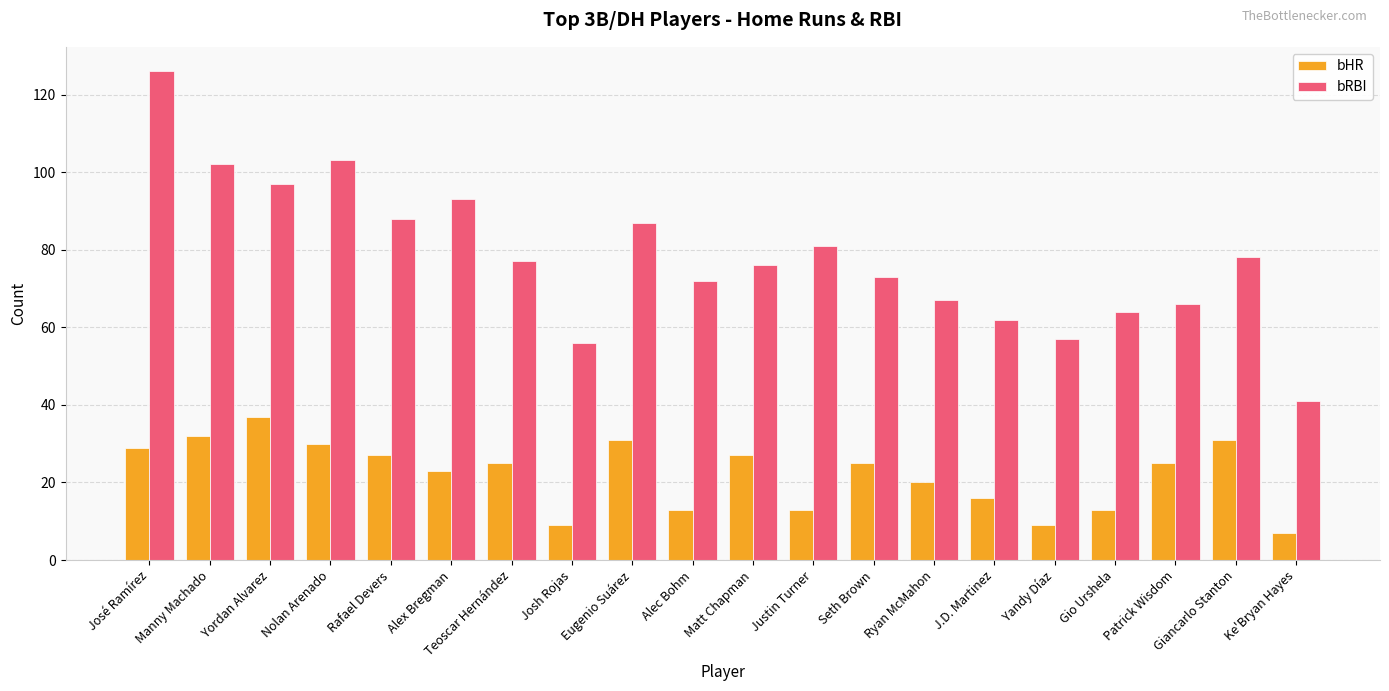

What is the approximate value of bHR at Yandy Díaz?

9